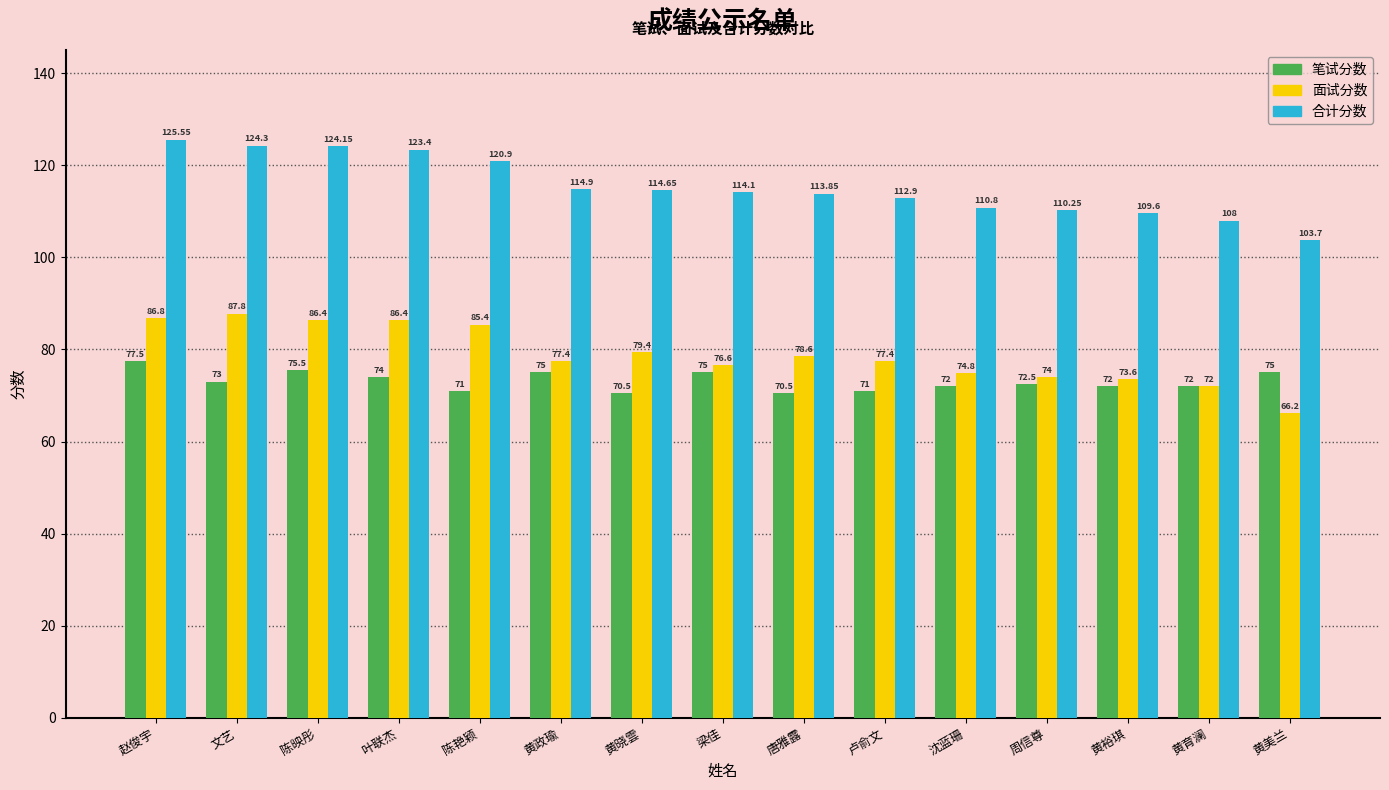

Which series has the largest total across all categories?

合计分数